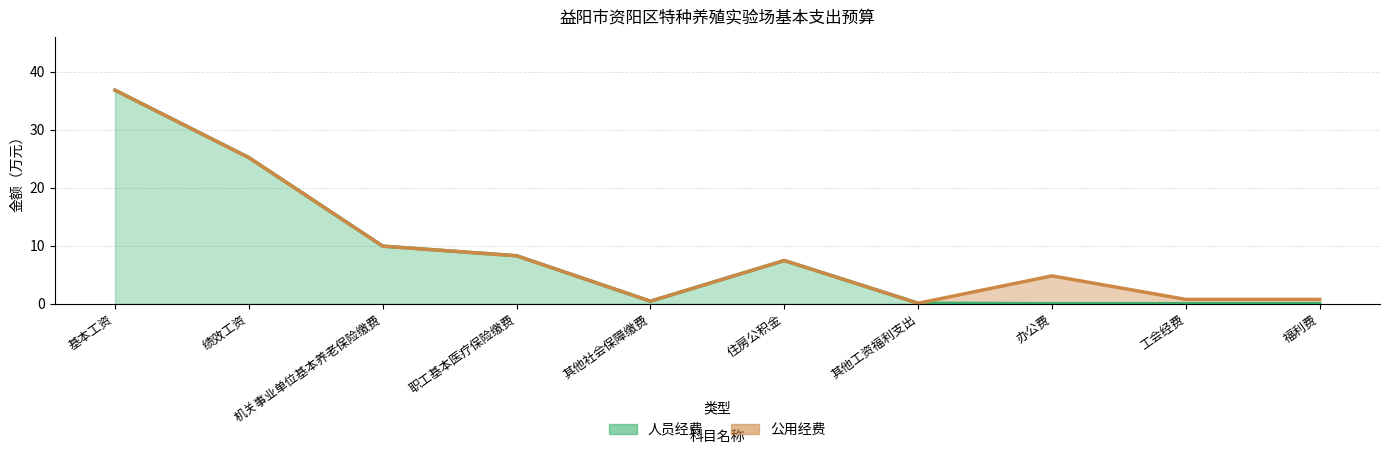

How many interior local valleys (lower than both neighbors) does the data have?

1